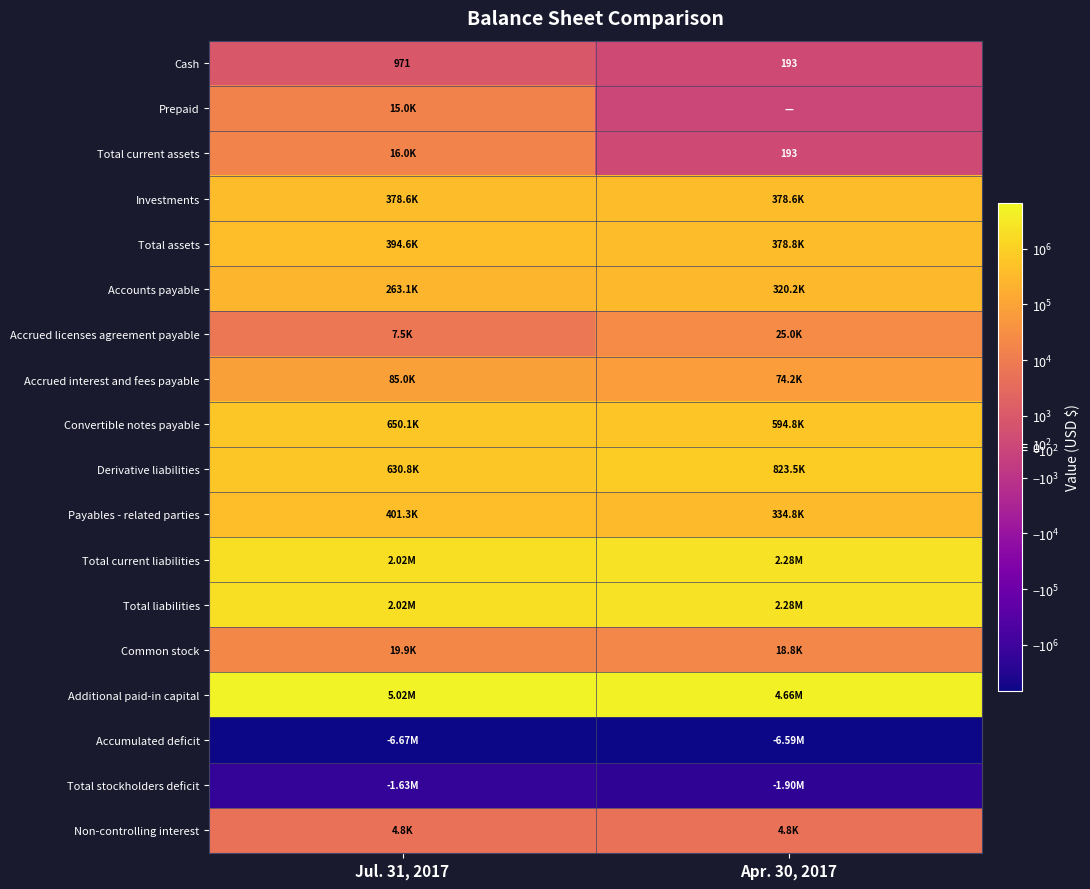

What is the smallest value displayed?

-6669420